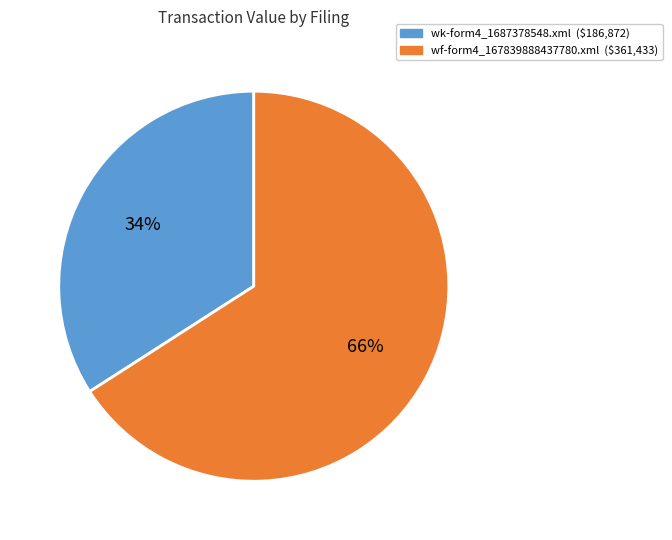

True or false: wk-form4_1687378548.xml accounts for 34% of the total.

True